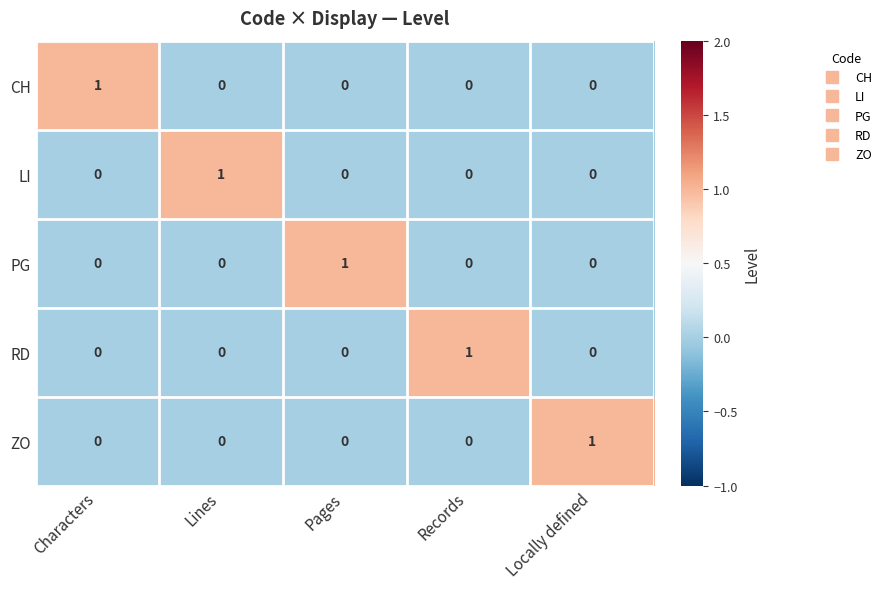

True or false: RD has a value of 1 at Records.

True